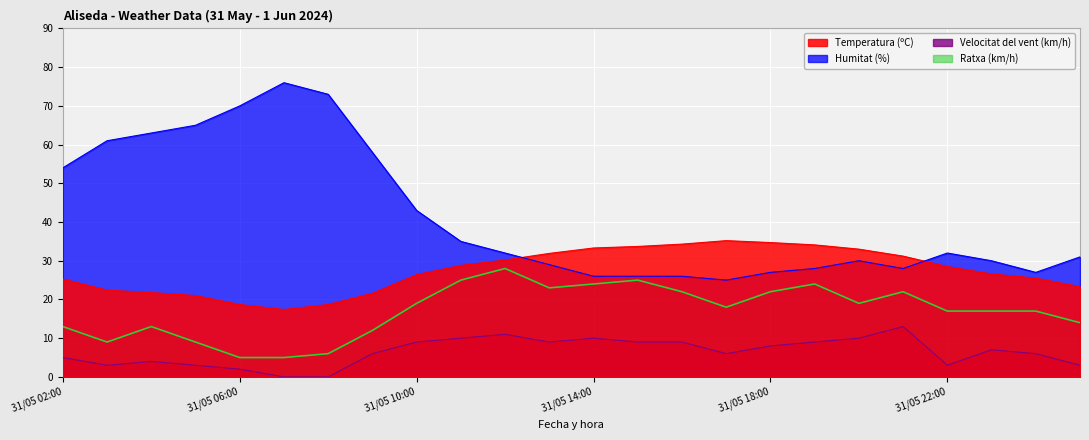

Is it true that Ratxa (km/h) equals 29.5 at 31/05 16:00?

False